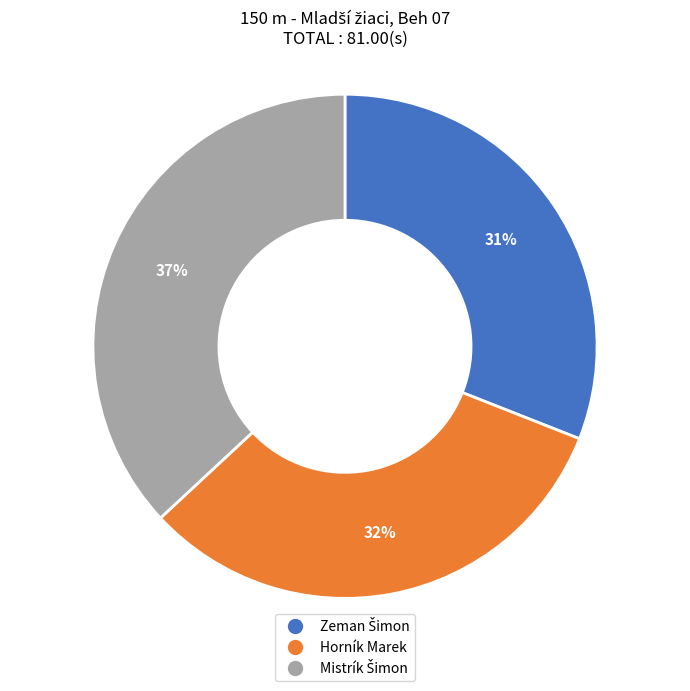

Does Horník Marek account for over 50% of the chart?

No